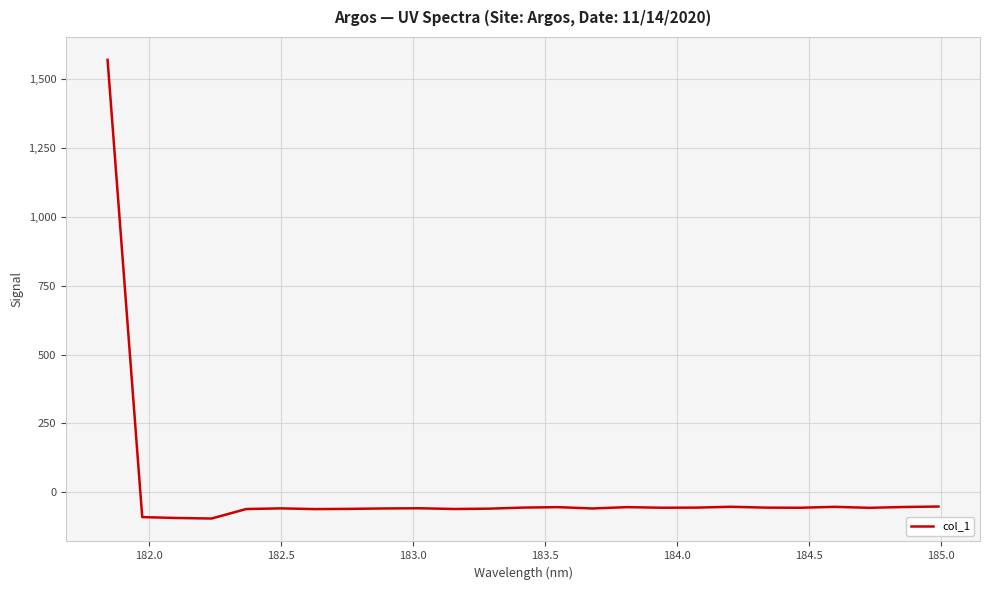

How many values are below zero?

24